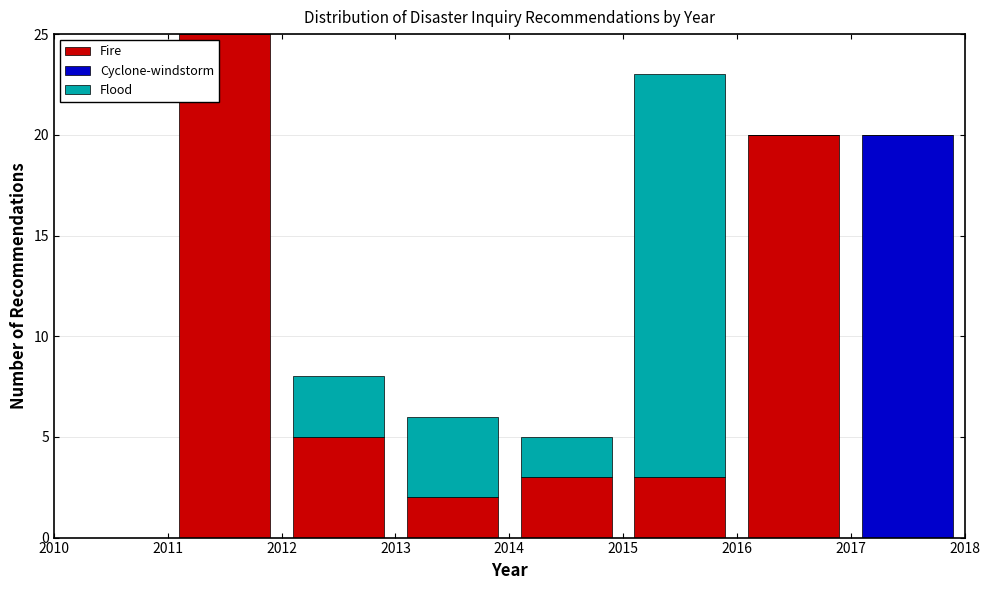

Reading left to right, list every stacked bar in this chart as the range it spans on the x-axis followed by its total height. The values are not printed on the chart, so give them approximately, as read against the axis.

2010 to 2011: 0
2011 to 2012: 25
2012 to 2013: 8
2013 to 2014: 6
2014 to 2015: 5
2015 to 2016: 23
2016 to 2017: 20
2017 to 2018: 20